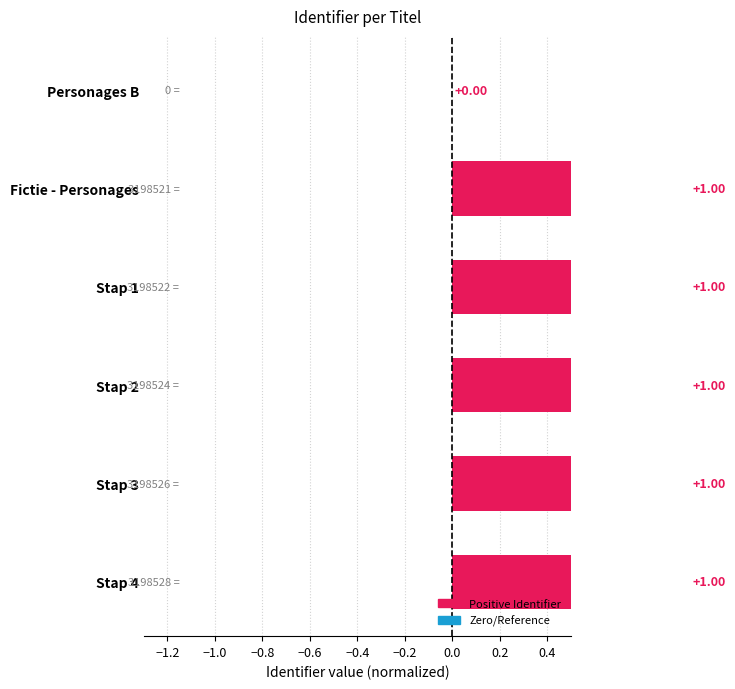

Is it true that the value at Stap 1 is 1.3?

False